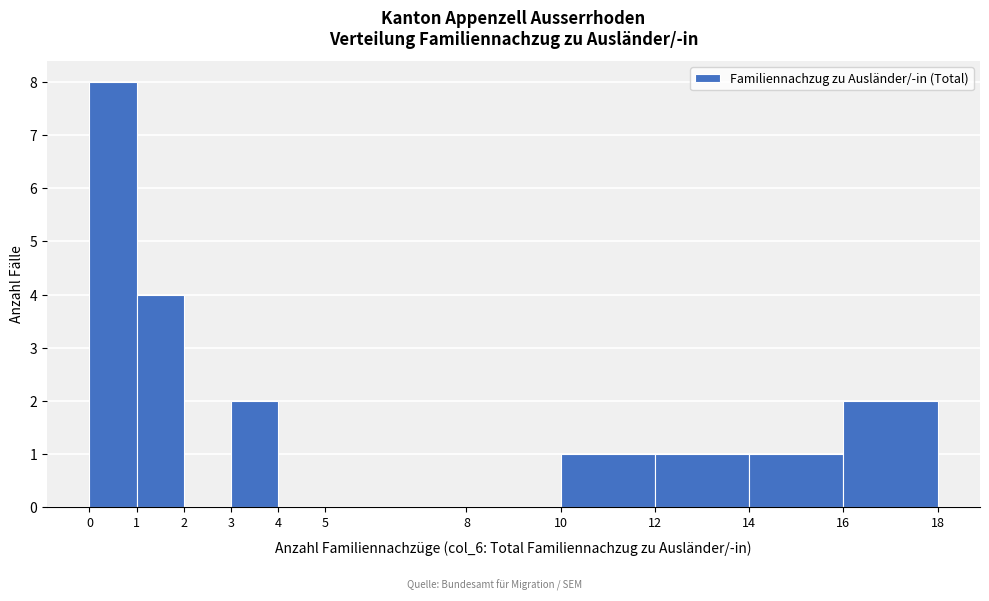

Reading left to right, transcribe this chart: for each bar, give the range it covers on the x-axis and its height. The values are not printed on the chart, so give them approximately, as read against the axis.

0 to 1: 8
1 to 2: 4
2 to 3: 0
3 to 4: 2
4 to 5: 0
5 to 8: 0
8 to 10: 0
10 to 12: 1
12 to 14: 1
14 to 16: 1
16 to 18: 2